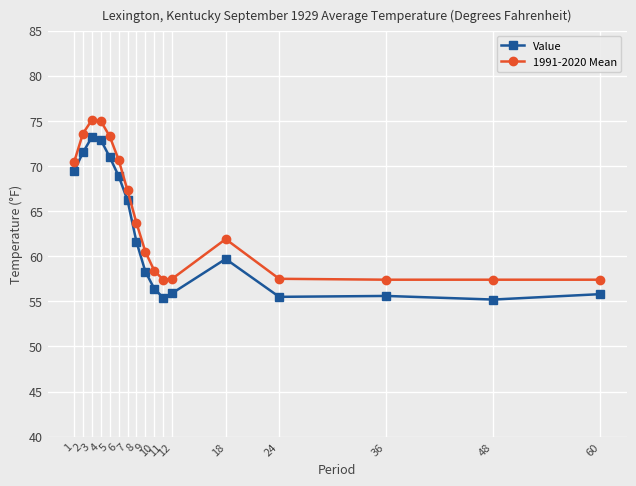

True or false: Value and 1991-2020 Mean intersect in this chart.

False